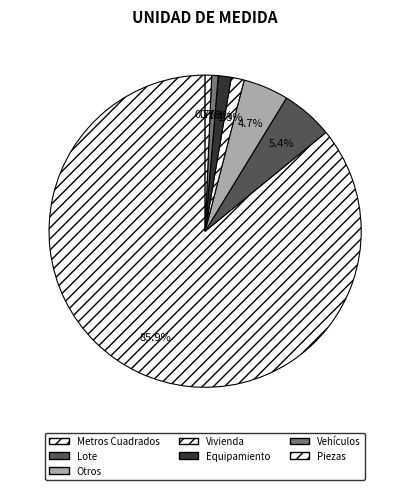

Is there any slice that represents more than half of the pie?

Yes